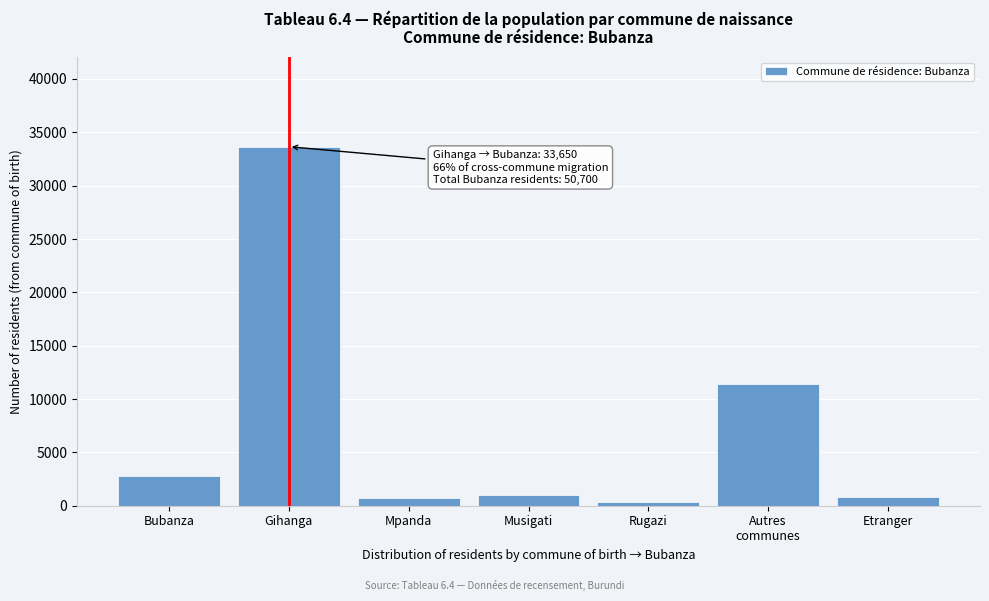

What is the label of the 4th bar from the right?

Musigati